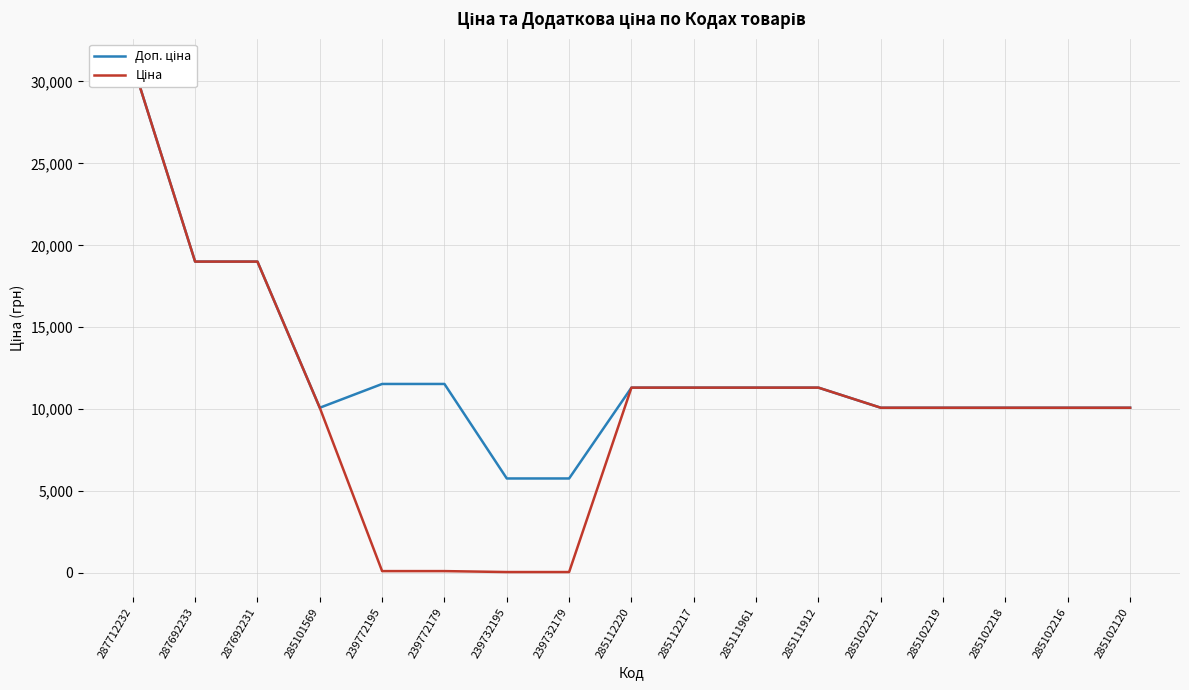

Where is Ціна nearest to the value 15558?

287692233